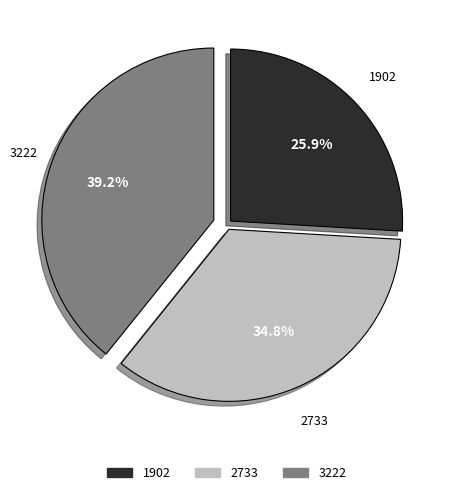

Rank the categories by value from lowest to highest.

1902, 2733, 3222